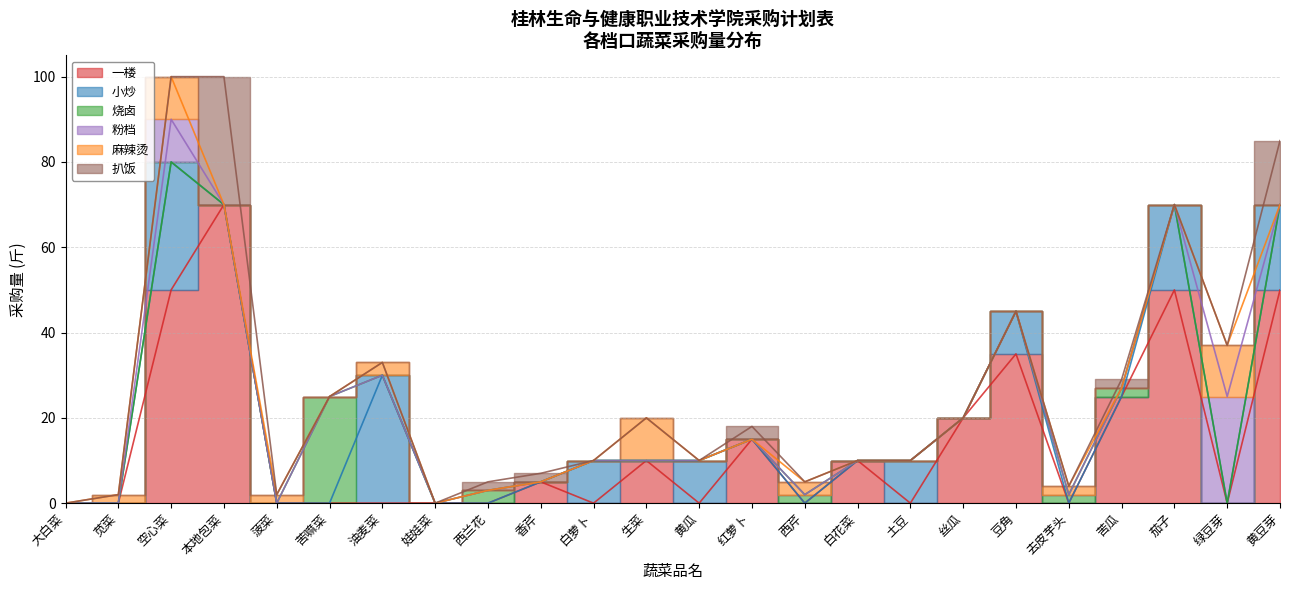

Reading left to right, extract all data points from this chart.

一楼: 大白菜=0	苋菜=0	空心菜=50	本地包菜=70	菠菜=0	苦嘛菜=0	油麦菜=0	娃娃菜=0	西兰花=0	香芹=5	白萝卜=0	生菜=10	黄瓜=0	红萝卜=15	西芹=0	白花菜=10	土豆=0	丝瓜=20	豆角=35	去皮芋头=0	苦瓜=25	茄子=50	绿豆芽=0	黄豆芽=50
小炒: 大白菜=0	苋菜=0	空心菜=30	本地包菜=0	菠菜=0	苦嘛菜=0	油麦菜=30	娃娃菜=0	西兰花=0	香芹=0	白萝卜=10	生菜=0	黄瓜=10	红萝卜=0	西芹=0	白花菜=0	土豆=10	丝瓜=0	豆角=10	去皮芋头=0	苦瓜=0	茄子=20	绿豆芽=0	黄豆芽=20
烧卤: 大白菜=0	苋菜=0	空心菜=0	本地包菜=0	菠菜=0	苦嘛菜=25	油麦菜=0	娃娃菜=0	西兰花=3	香芹=0	白萝卜=0	生菜=0	黄瓜=0	红萝卜=0	西芹=2	白花菜=0	土豆=0	丝瓜=0	豆角=0	去皮芋头=2	苦瓜=2	茄子=0	绿豆芽=0	黄豆芽=0
粉档: 大白菜=0	苋菜=0	空心菜=10	本地包菜=0	菠菜=0	苦嘛菜=0	油麦菜=0	娃娃菜=0	西兰花=0	香芹=0	白萝卜=0	生菜=0	黄瓜=0	红萝卜=0	西芹=0	白花菜=0	土豆=0	丝瓜=0	豆角=0	去皮芋头=0	苦瓜=0	茄子=0	绿豆芽=25	黄豆芽=0
麻辣烫: 大白菜=0	苋菜=2	空心菜=10	本地包菜=0	菠菜=2	苦嘛菜=0	油麦菜=3	娃娃菜=0	西兰花=0	香芹=0	白萝卜=0	生菜=10	黄瓜=0	红萝卜=0	西芹=3	白花菜=0	土豆=0	丝瓜=0	豆角=0	去皮芋头=2	苦瓜=0	茄子=0	绿豆芽=12	黄豆芽=0
扒饭: 大白菜=0	苋菜=0	空心菜=0	本地包菜=30	菠菜=0	苦嘛菜=0	油麦菜=0	娃娃菜=0	西兰花=2	香芹=2	白萝卜=0	生菜=0	黄瓜=0	红萝卜=3	西芹=0	白花菜=0	土豆=0	丝瓜=0	豆角=0	去皮芋头=0	苦瓜=2	茄子=0	绿豆芽=0	黄豆芽=15